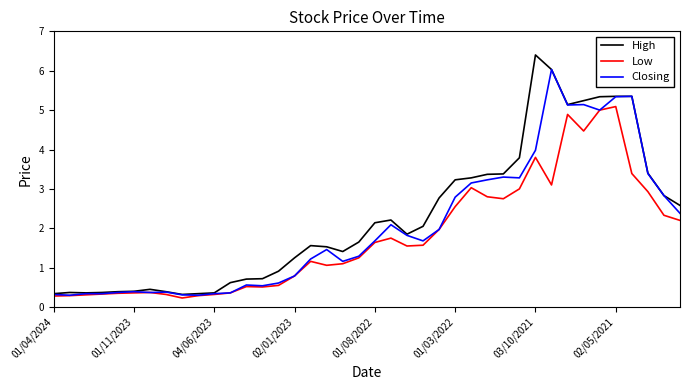

Rank the series by their maximum value, from highest to lowest.

High, Closing, Low